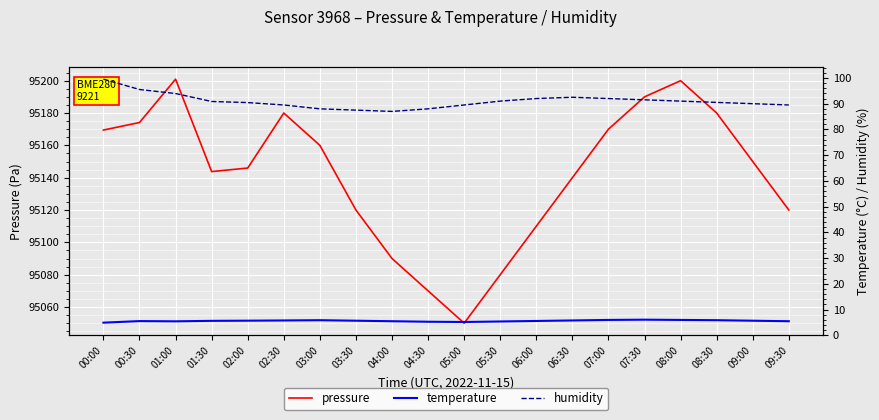

The value of pressure at 09:30 is 163892.8. True or false?

False